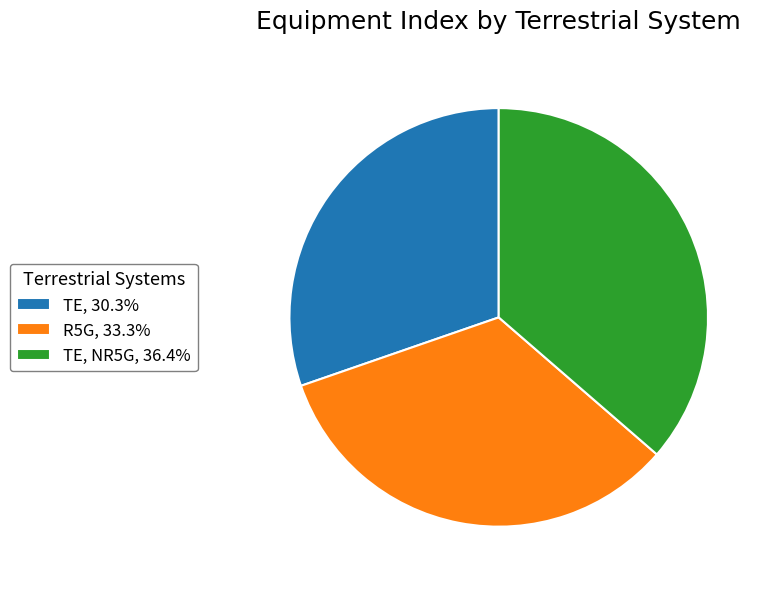

Is the sum of TE, 30.3% and R5G, 33.3% greater than half?

Yes